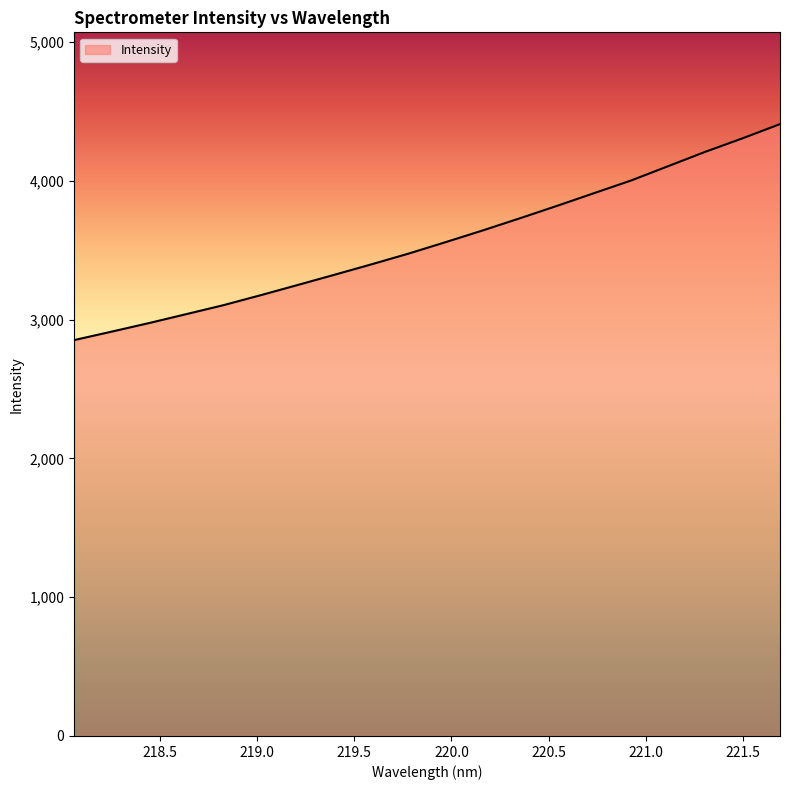

What is the smallest value displayed?

2853.3